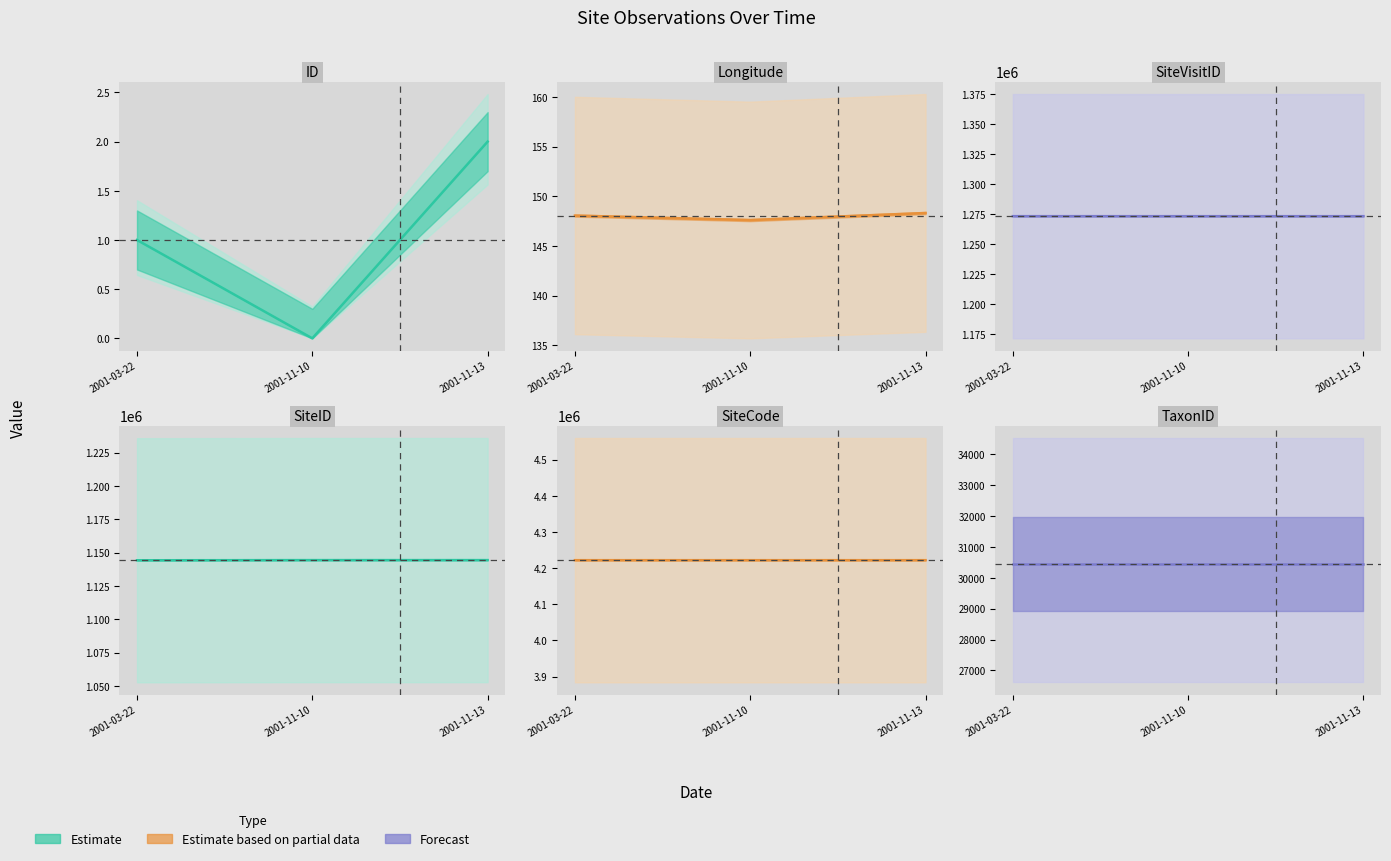

What is the maximum value for Longitude?

148.3